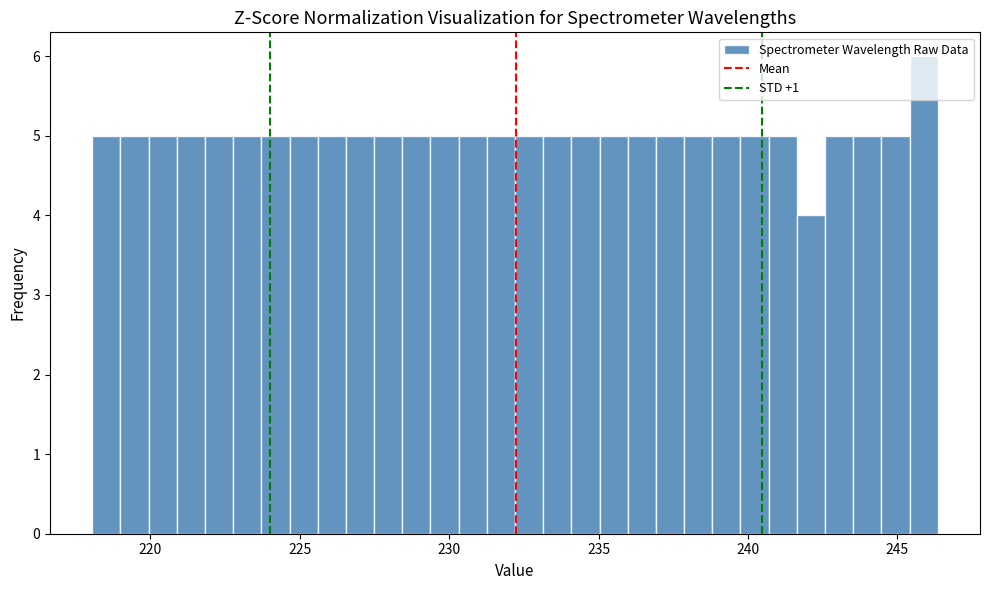

Read against the x-axis, roughly where is the centre of the tallest bar?

246.0